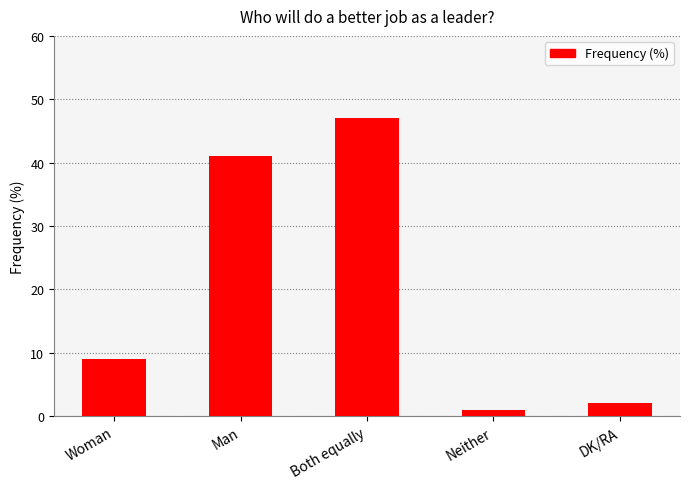

What is the label of the 3rd bar from the right?

Both equally